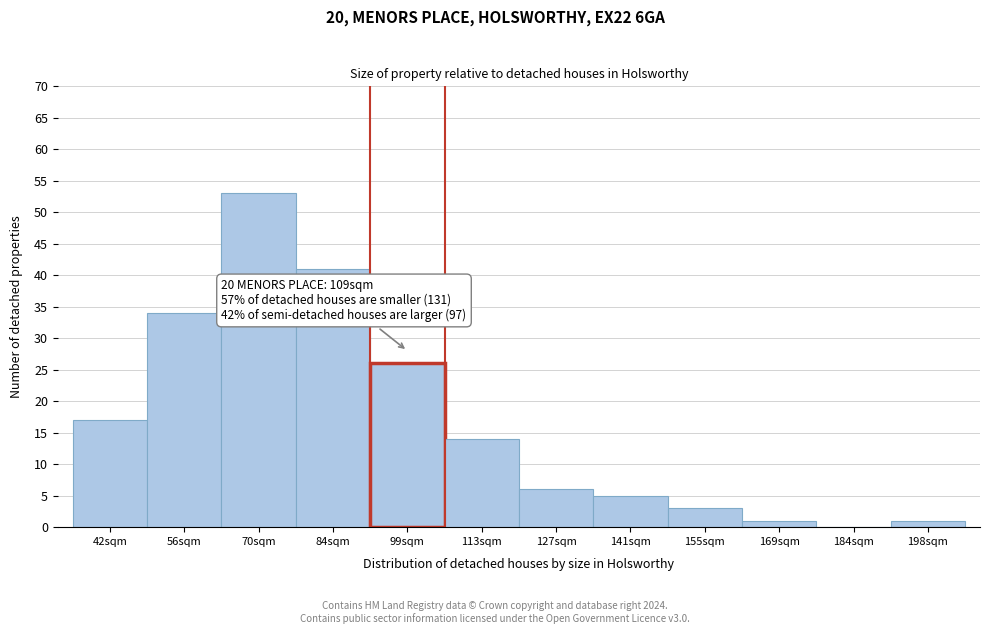

Reading left to right, what are all the values shown in this chart?

42sqm=17	56sqm=34	70sqm=53	84sqm=41	99sqm=26	113sqm=14	127sqm=6	141sqm=5	155sqm=3	169sqm=1	184sqm=0	198sqm=1